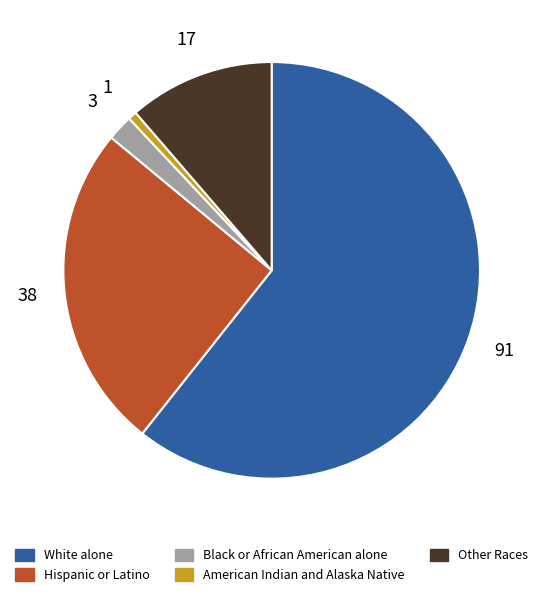

Which has a higher value, American Indian and Alaska Native or Hispanic or Latino?

Hispanic or Latino